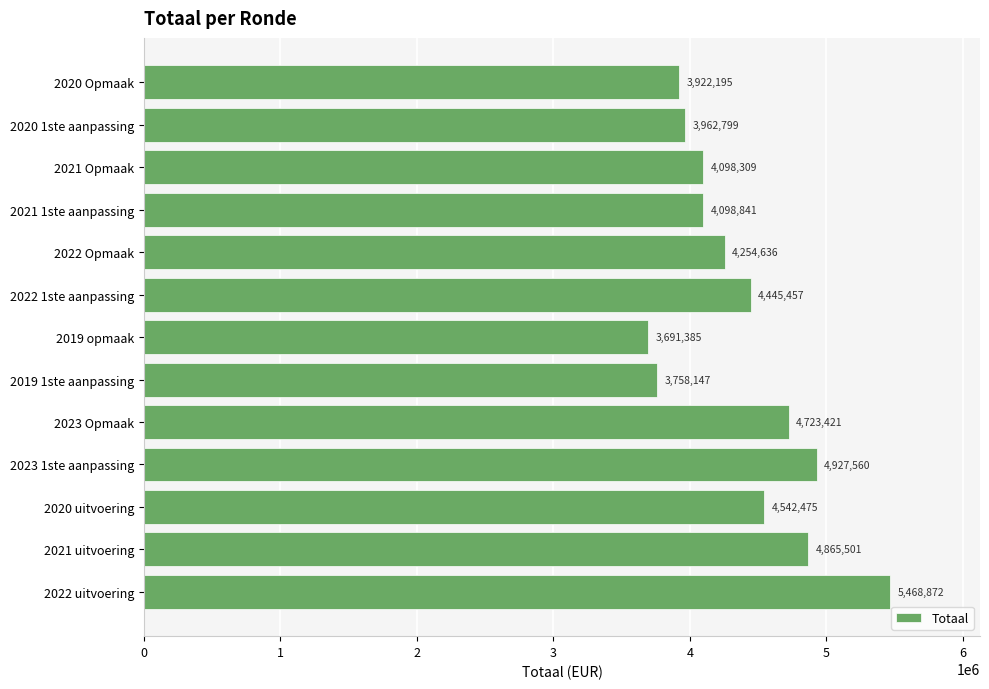

Where is the data nearest to the value 4580128?

2020 uitvoering